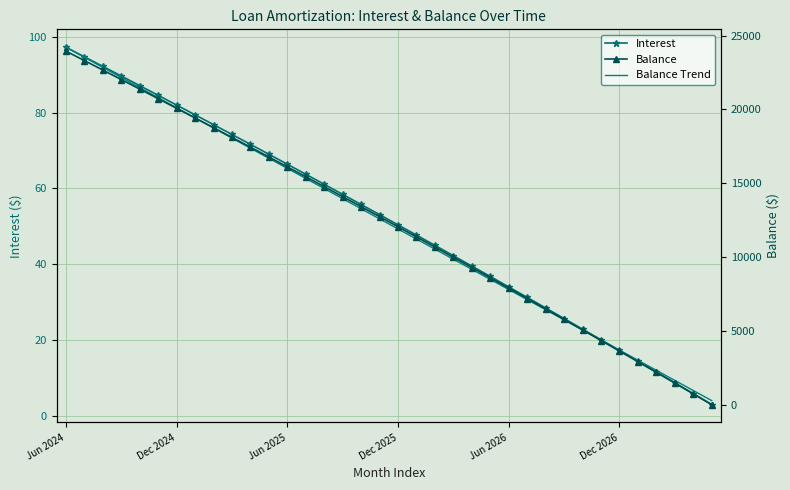

What are all the series names shown in the legend?

Interest, Balance, Balance Trend